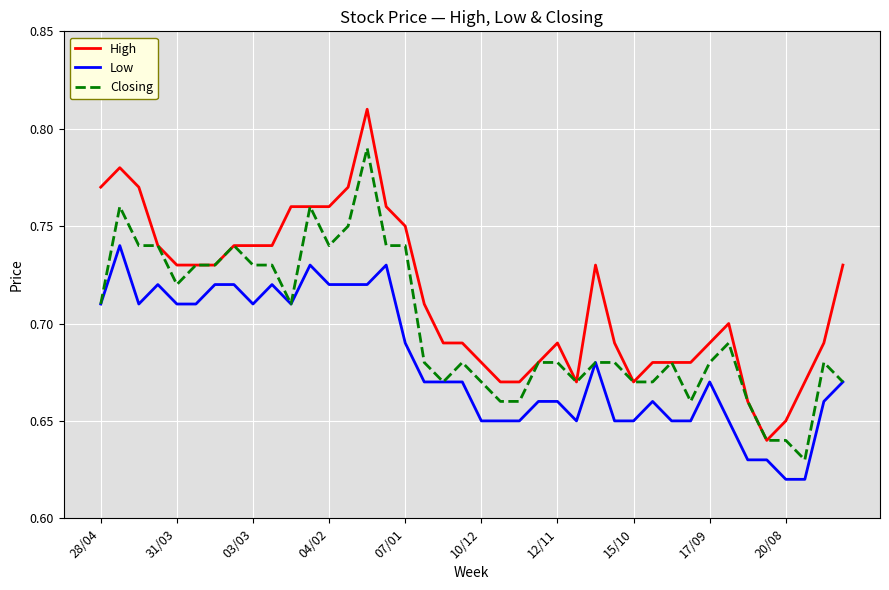

Which series has the largest total across all categories?

High